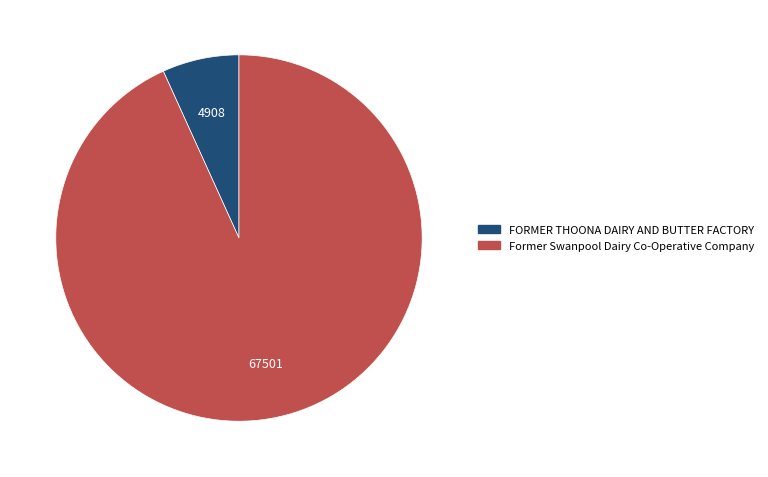

Is it true that FORMER THOONA DAIRY AND BUTTER FACTORY is 1% of the pie?

False